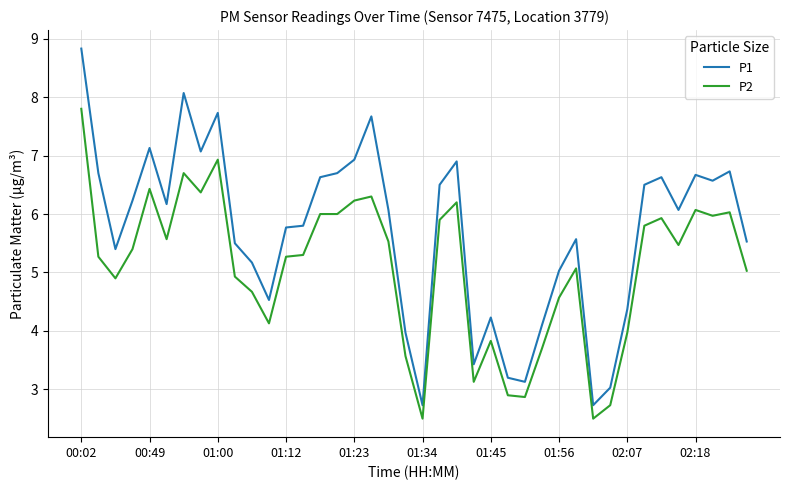

Rank the series by their maximum value, from lowest to highest.

P2, P1